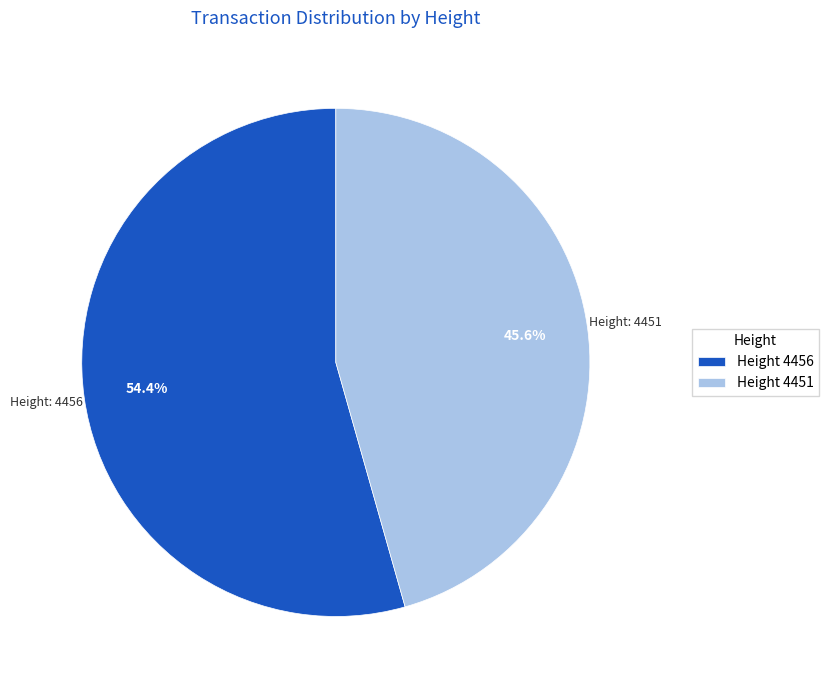

How many slices are in this pie chart?

2